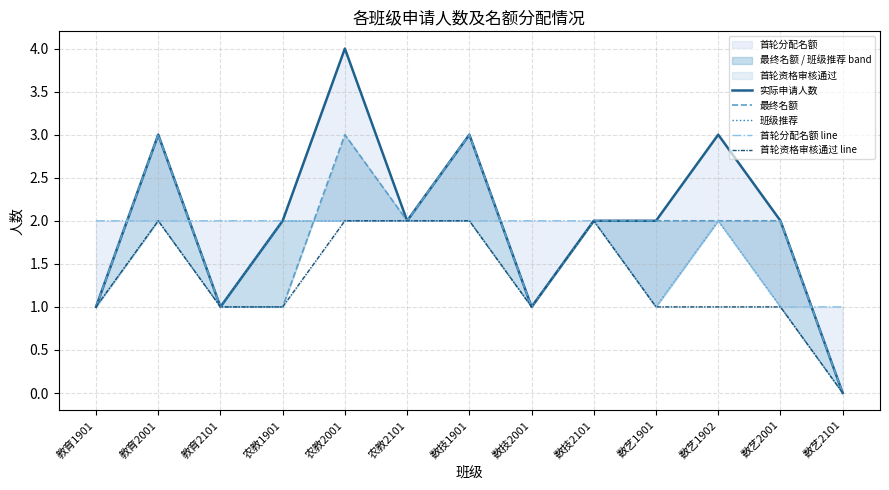

The 首轮资格审核通过 line series shows 2 at 农教2001. True or false?

True